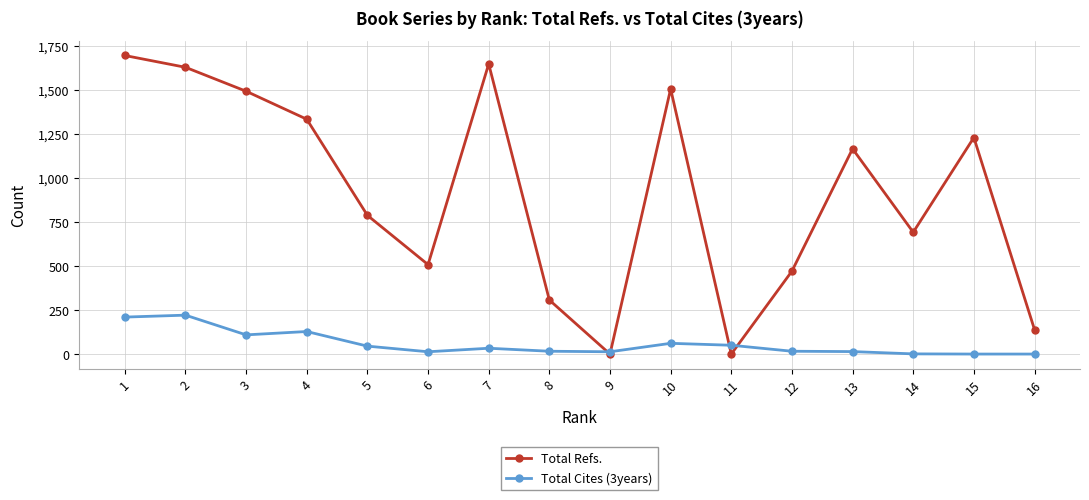

What is the difference between the Total Refs. values at 12 and 10?

1035